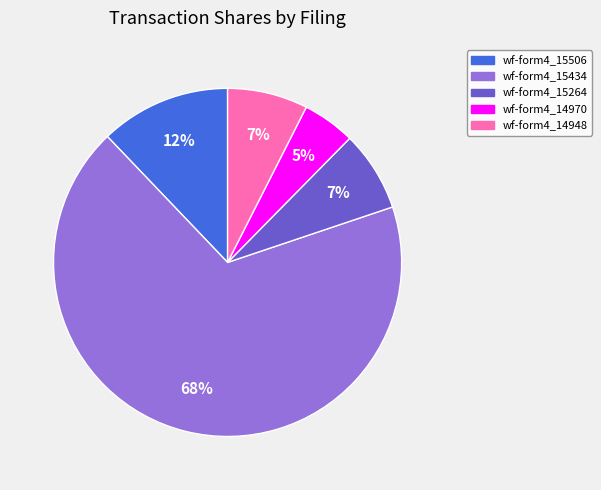

To the nearest percent, what is the average slice percentage?

20%